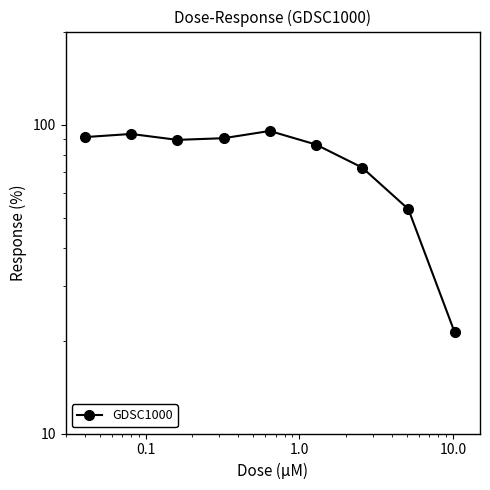

Reading left to right, list all the values displayed in this chart.

91.1	93.3	89.3	90.4	95.4	86.2	72.6	53.3	21.3